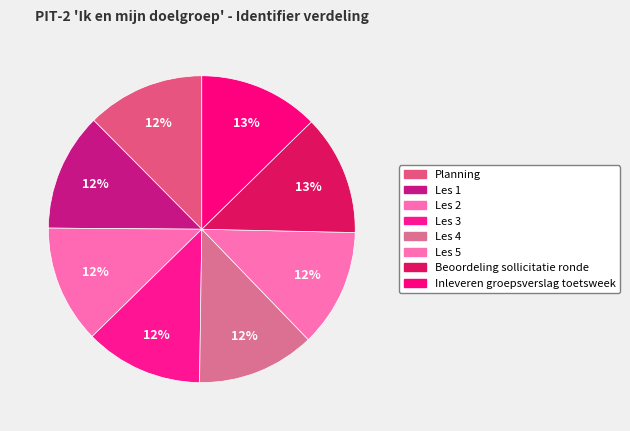

Is the sum of Inleveren groepsverslag toetsweek and Les 4 greater than half?

No